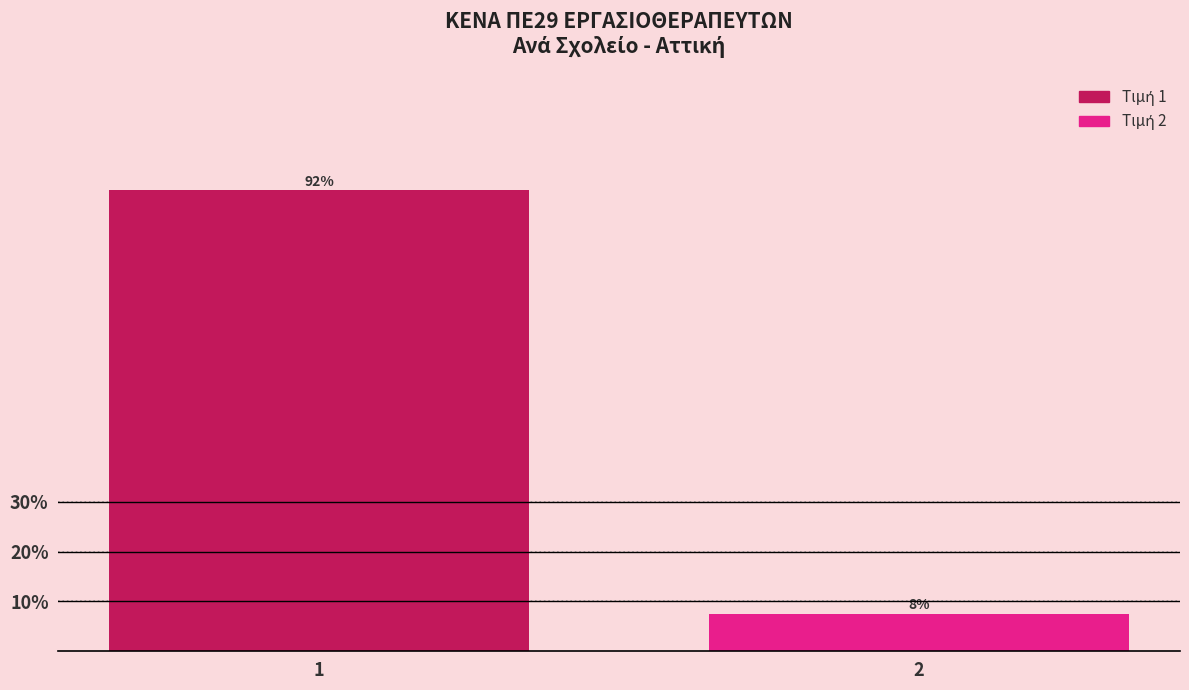

Does the chart contain any negative values?

No